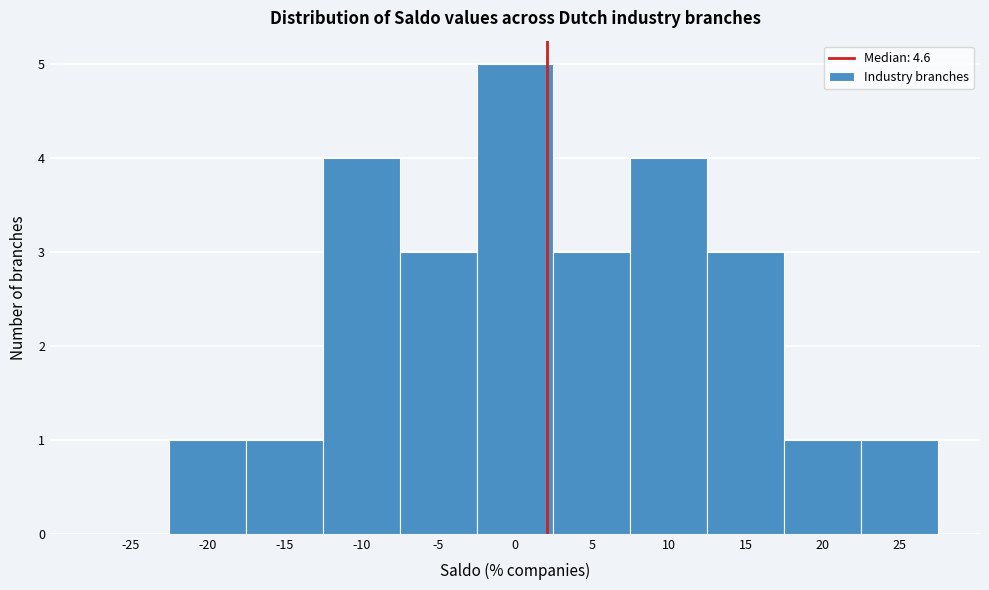

Reading right to left, list all the values displayed in this chart.

25=1	20=1	15=3	10=4	5=3	0=5	-5=3	-10=4	-15=1	-20=1	-25=0